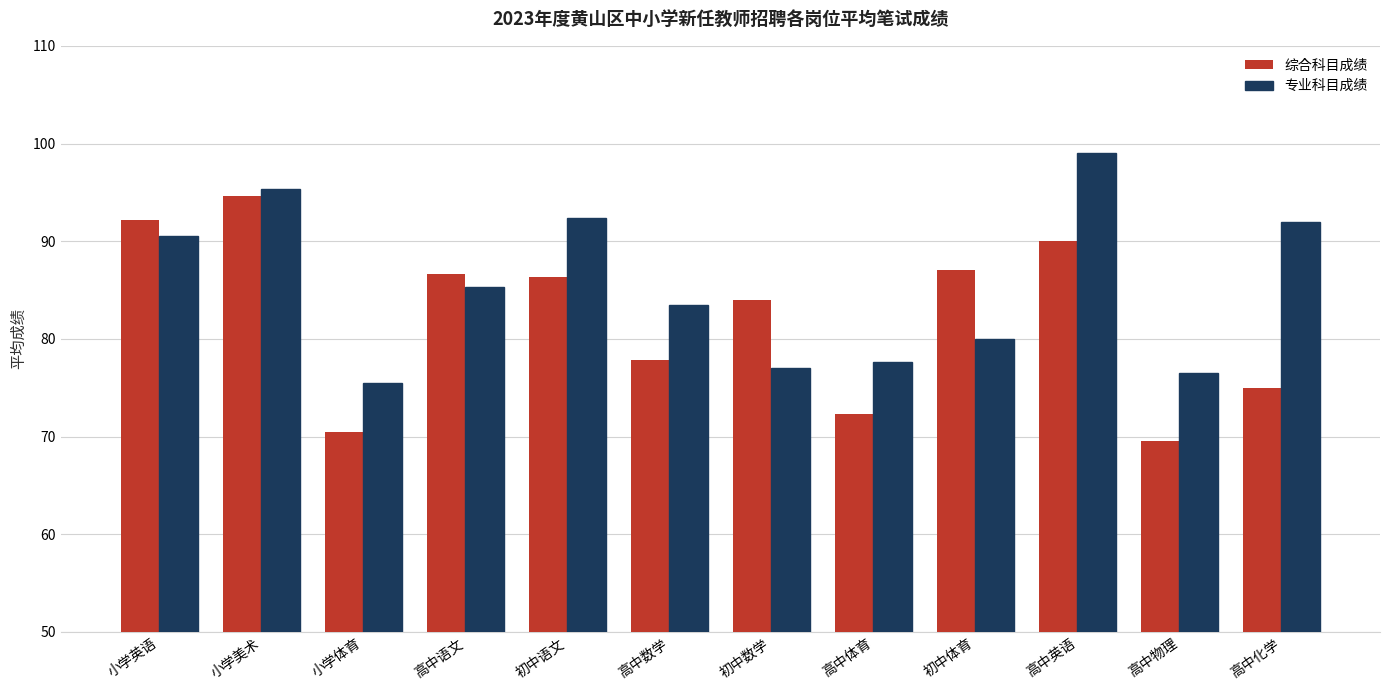

At 初中语文, list the series in order from largest to smallest.

专业科目成绩, 综合科目成绩